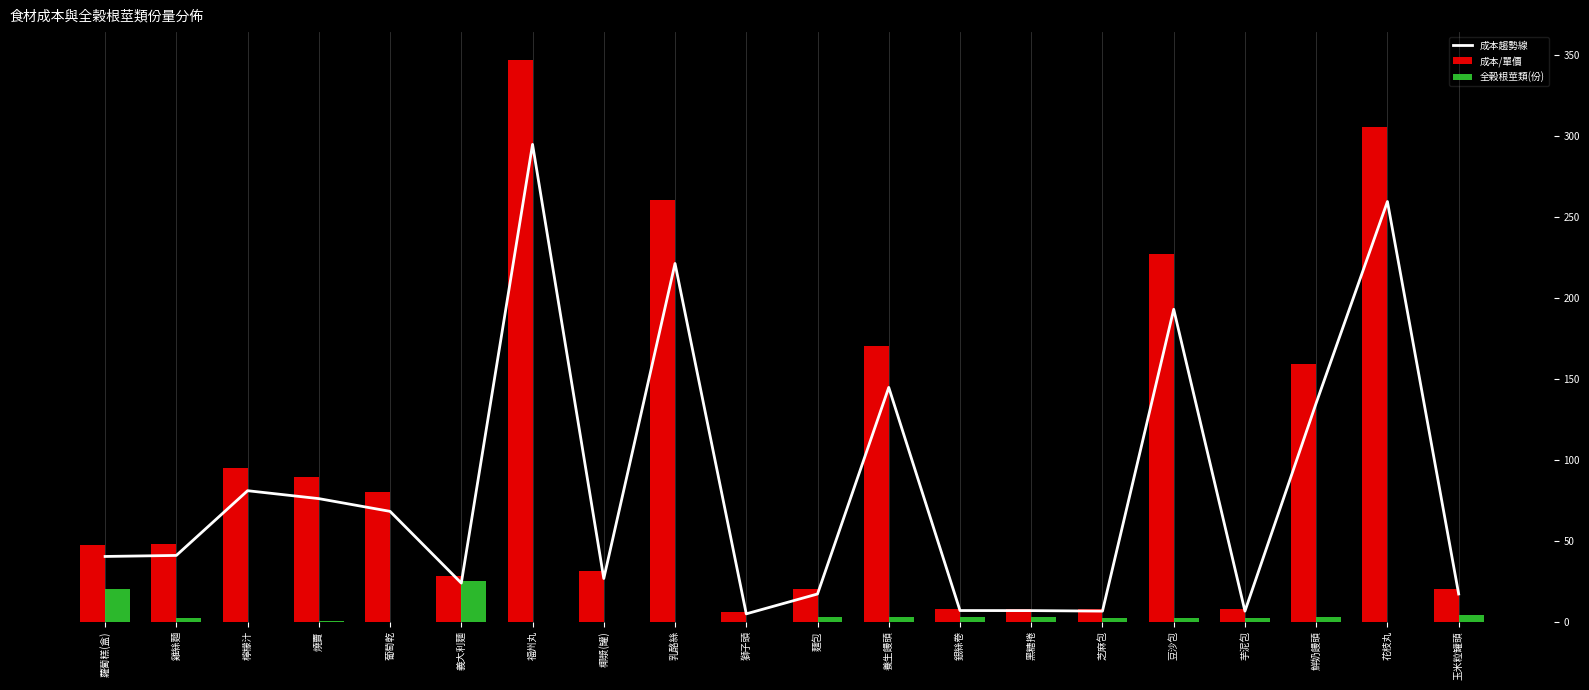

The 全榖根莖類(份) series shows 8.6 at 蘿蔔糕(盒). True or false?

False